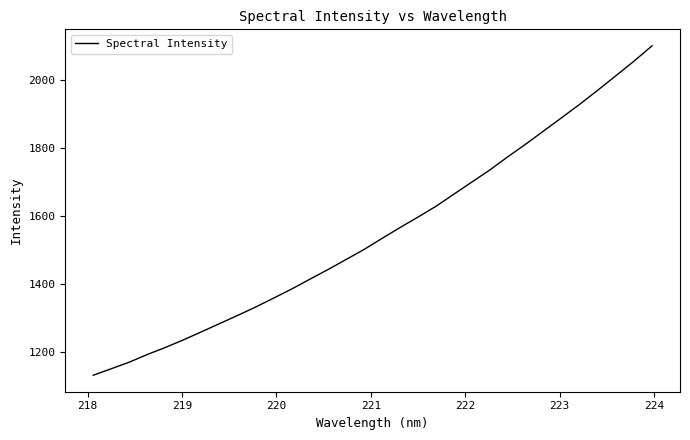

What is the greatest value displayed?

2100.8